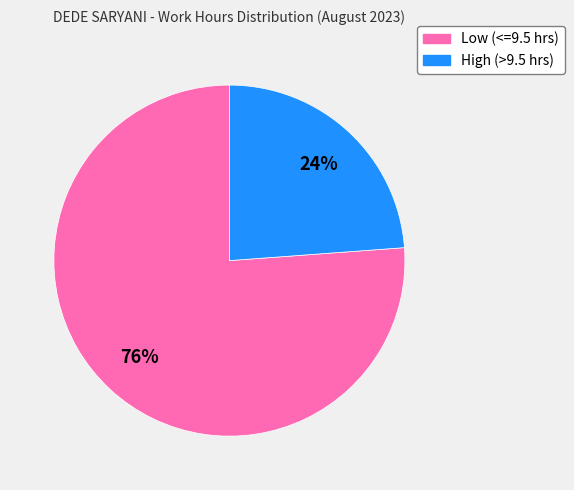

True or false: Low (<=9.5 hrs) accounts for 70% of the total.

False